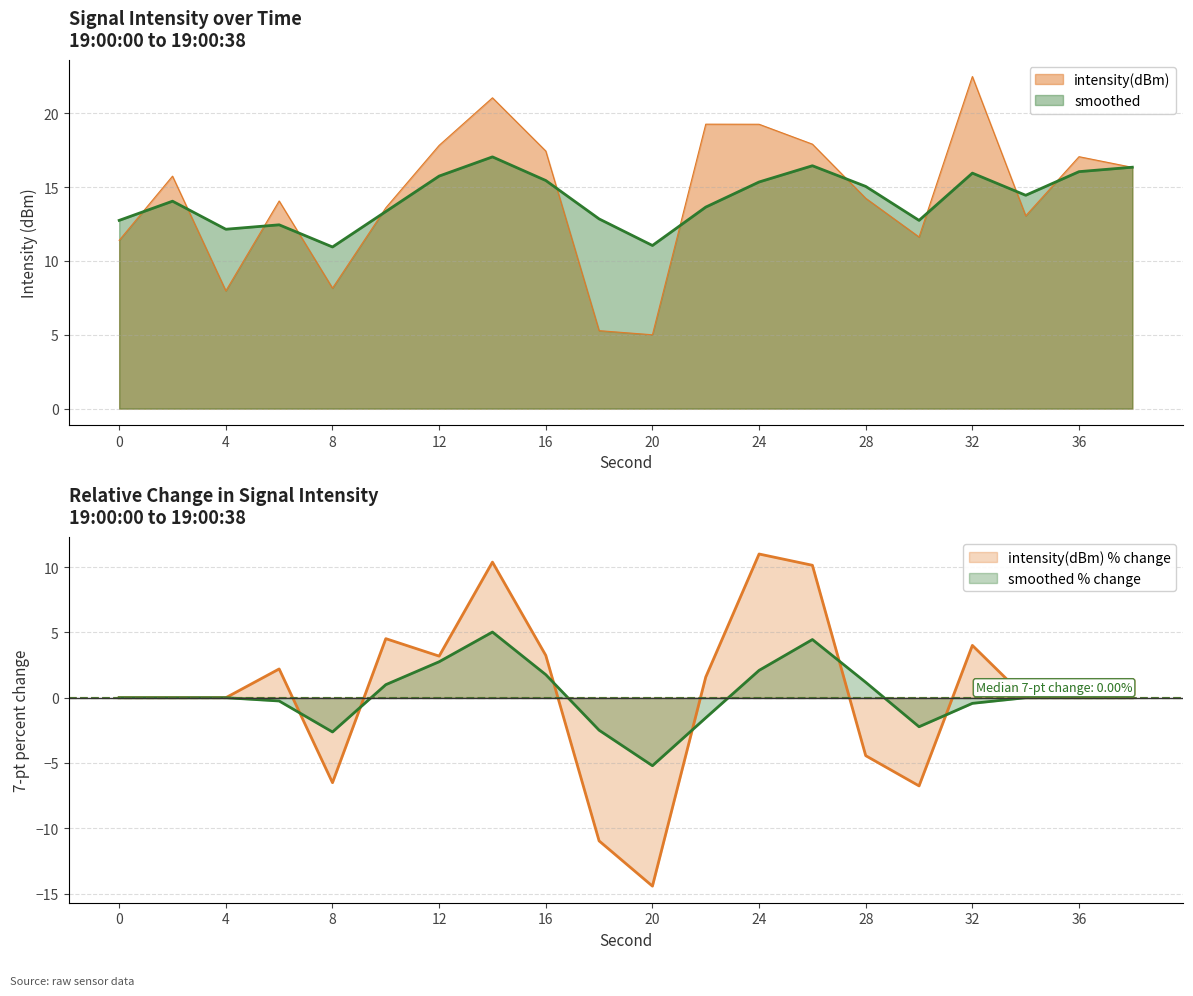

What is the sum of all smoothed values?

283.8